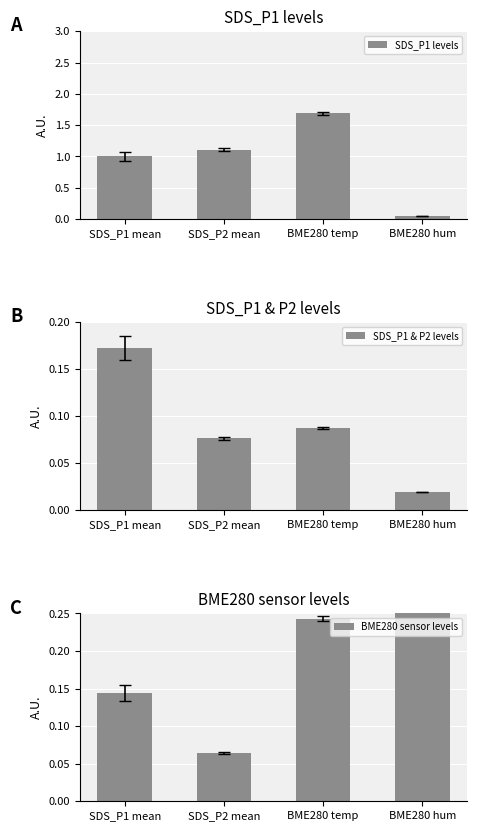

What is the difference between the maximum and minimum values in the BME280 sensor levels series?

0.2